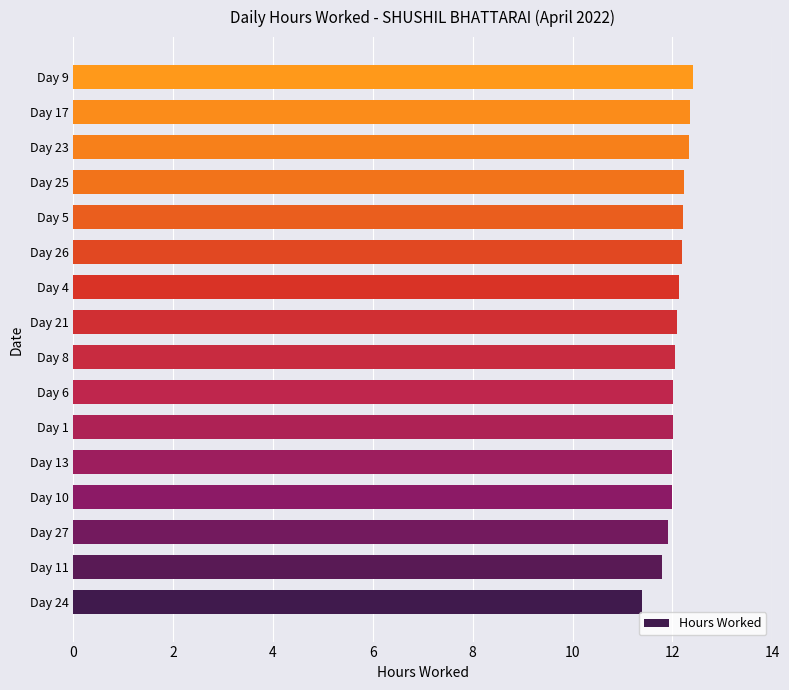

What is the difference between the maximum and minimum values?

1.0